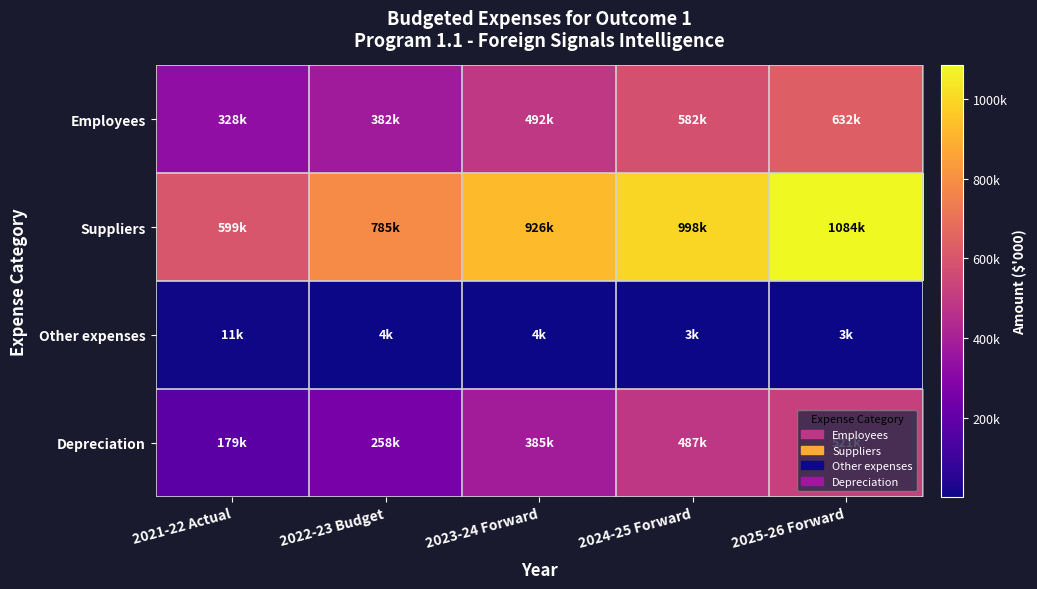

Reading left to right, extract all data points from this chart.

Employees: 2021-22 Actual=328172	2022-23 Budget=382309	2023-24 Forward=491791	2024-25 Forward=582489	2025-26 Forward=632180
Suppliers: 2021-22 Actual=598656	2022-23 Budget=784895	2023-24 Forward=925941	2024-25 Forward=998082	2025-26 Forward=1084129
Other expenses: 2021-22 Actual=10850	2022-23 Budget=4077	2023-24 Forward=3642	2024-25 Forward=3197	2025-26 Forward=2740
Depreciation: 2021-22 Actual=179119	2022-23 Budget=258437	2023-24 Forward=385448	2024-25 Forward=487280	2025-26 Forward=520725